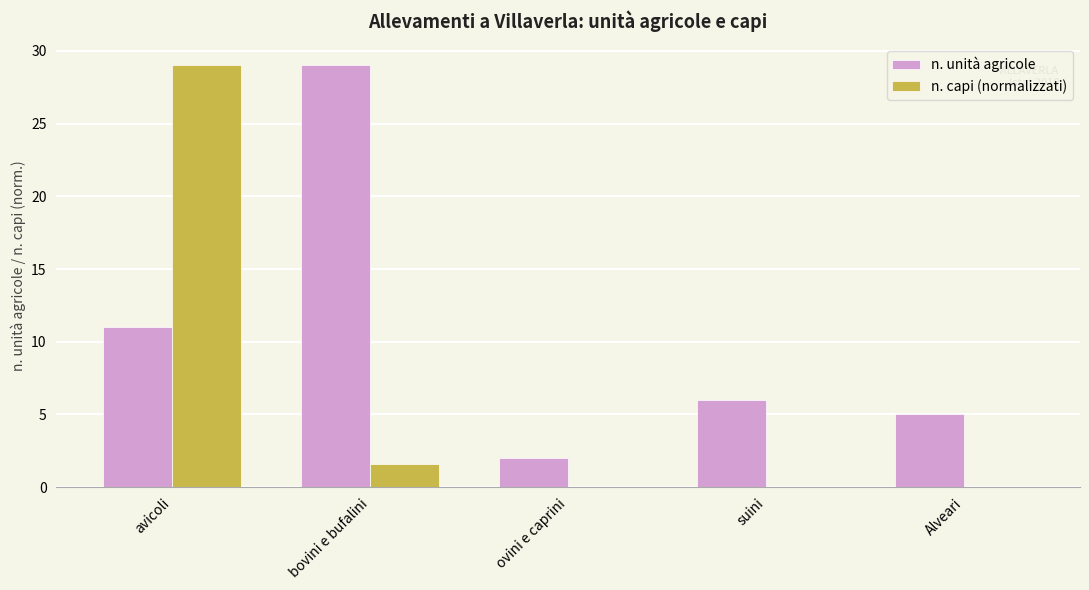

Is it true that n. capi (normalizzati) equals 1.6 at bovini e bufalini?

True